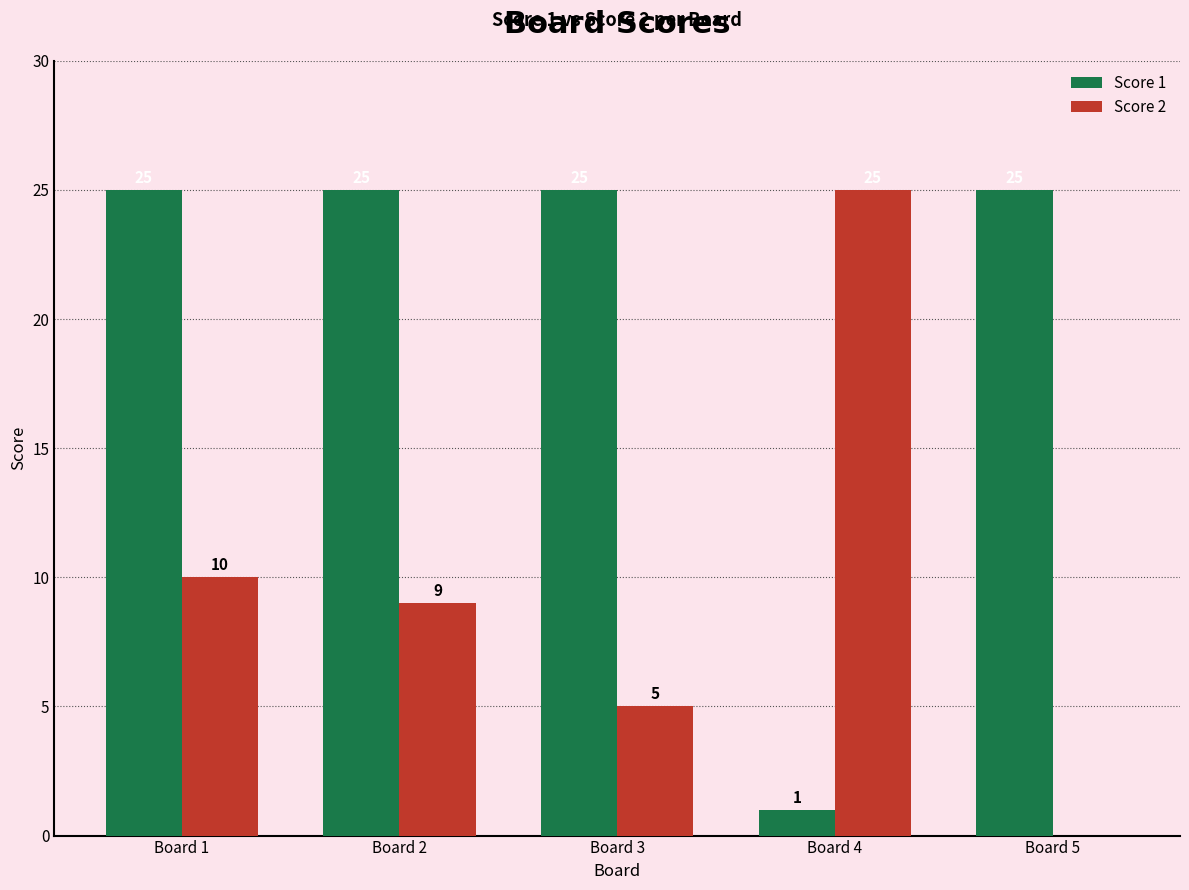

Reading right to left, extract all data points from this chart.

Score 1: 25	1	25	25	25
Score 2: 0	25	5	9	10